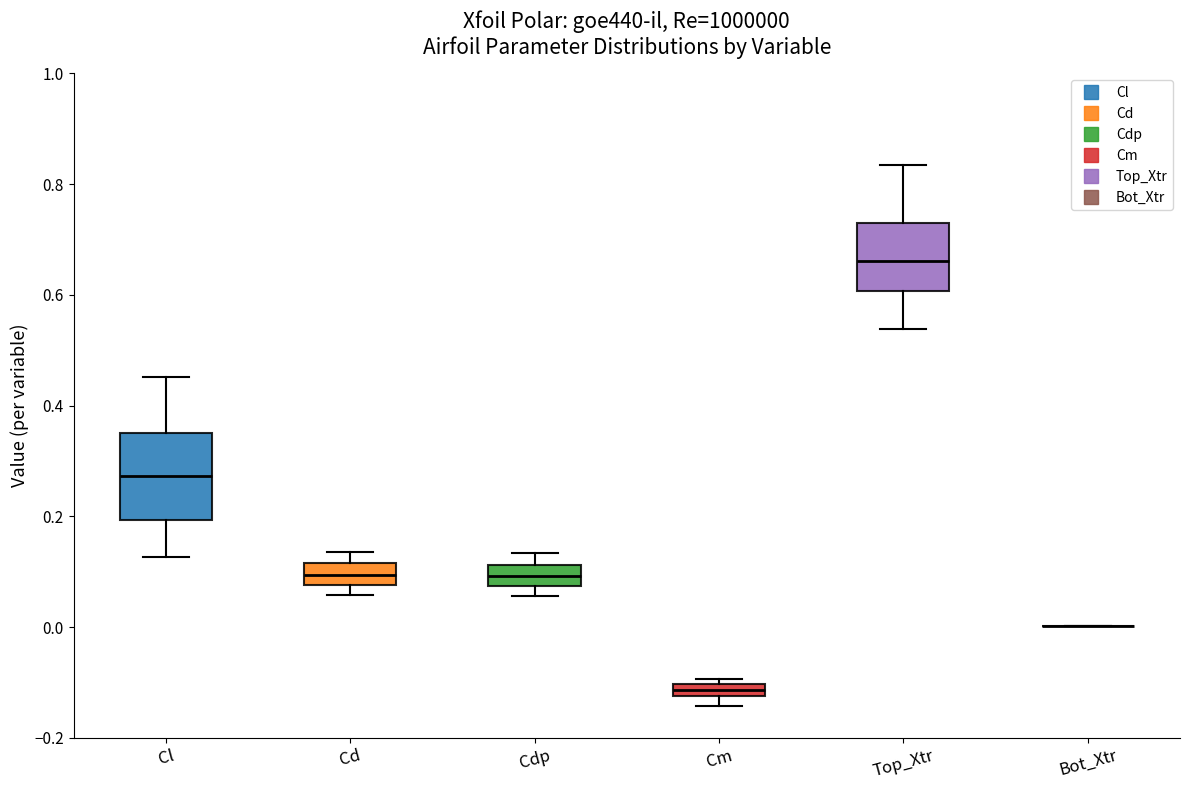

Where is the upper edge of the box for Top_Xtr on the y-axis? The values are not printed on the chart, so give them approximately, as read against the axis.

0.74